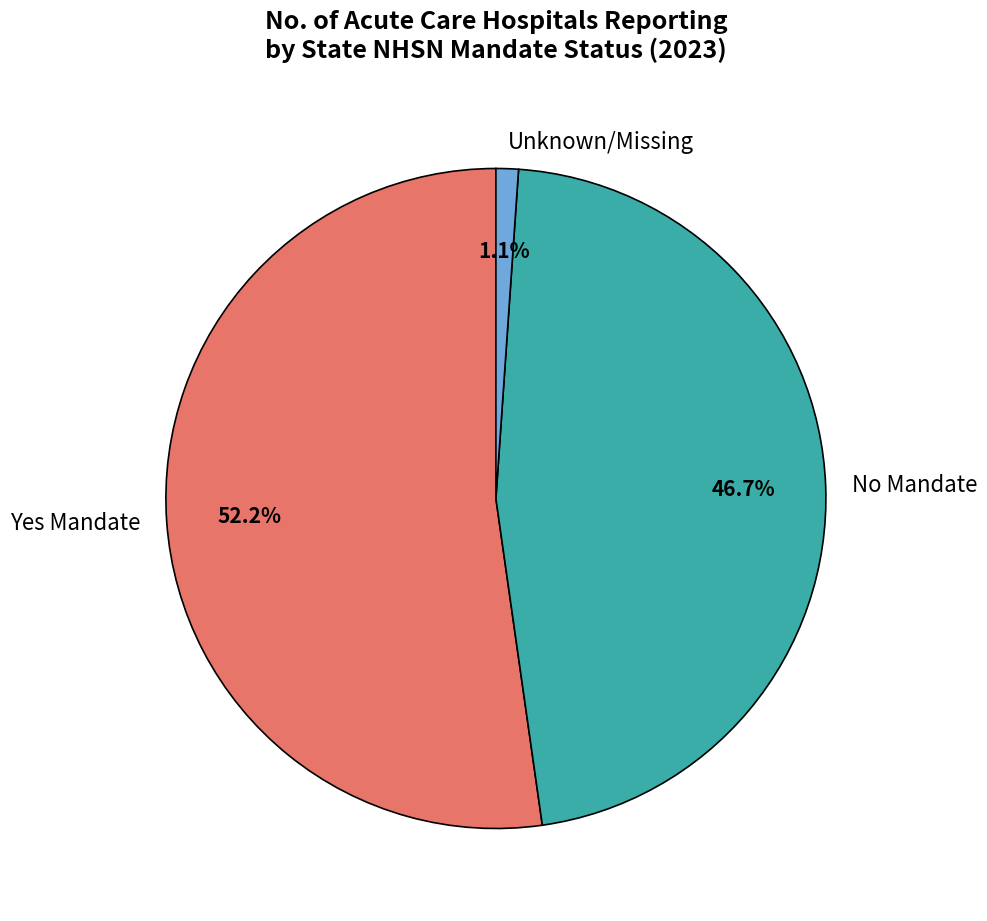

Rank the categories by value from lowest to highest.

Unknown/Missing, No Mandate, Yes Mandate